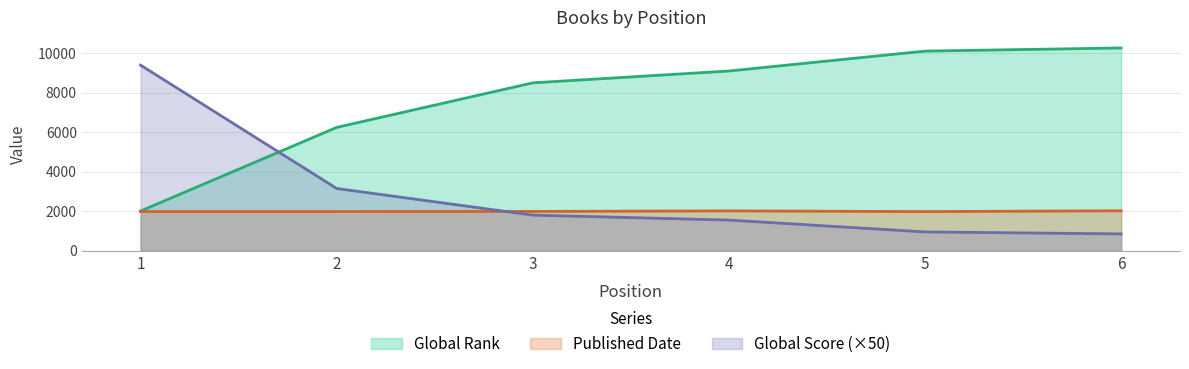

Is it true that Global Score equals 1349 at 6?

False